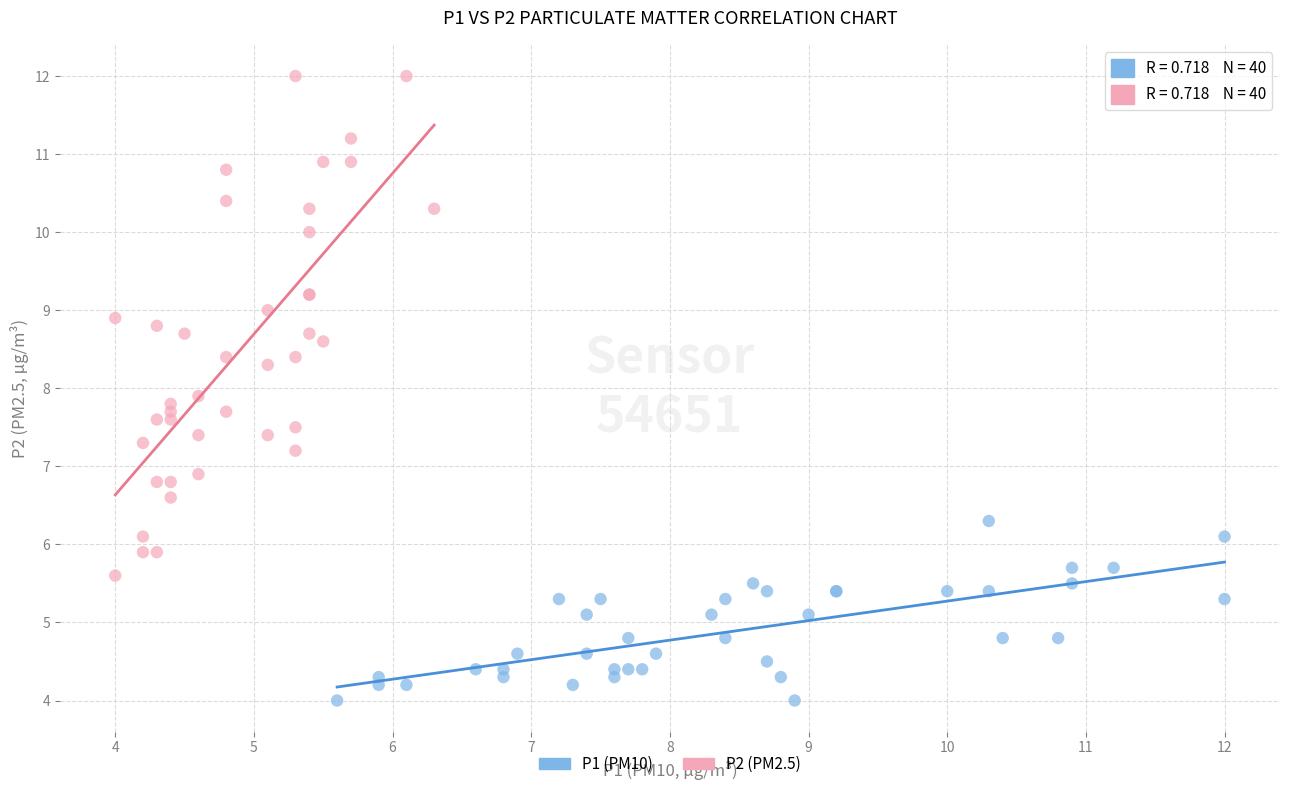

Which series contains the highest Y value?

P2 (PM2.5)